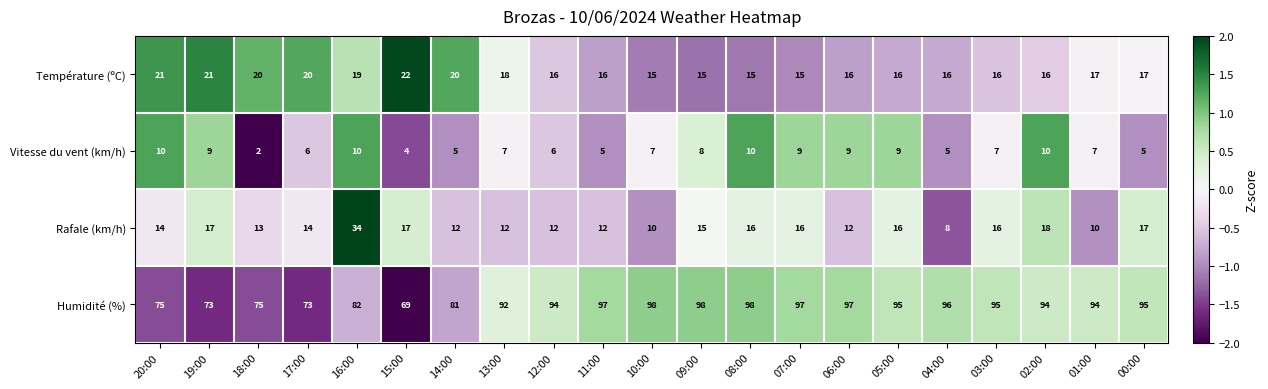

Which series changed the most between 12:00 and 01:00?

Rafale (km/h)